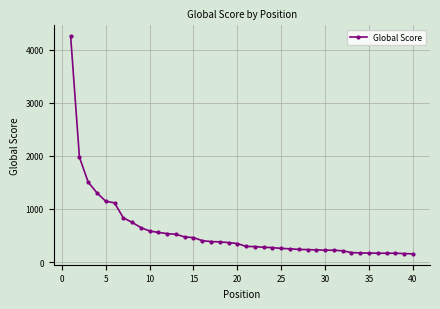

What is the value of the 3rd point from the left?

1504